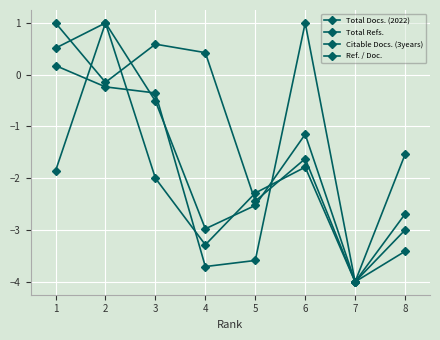

How many lines are shown in the chart?

4